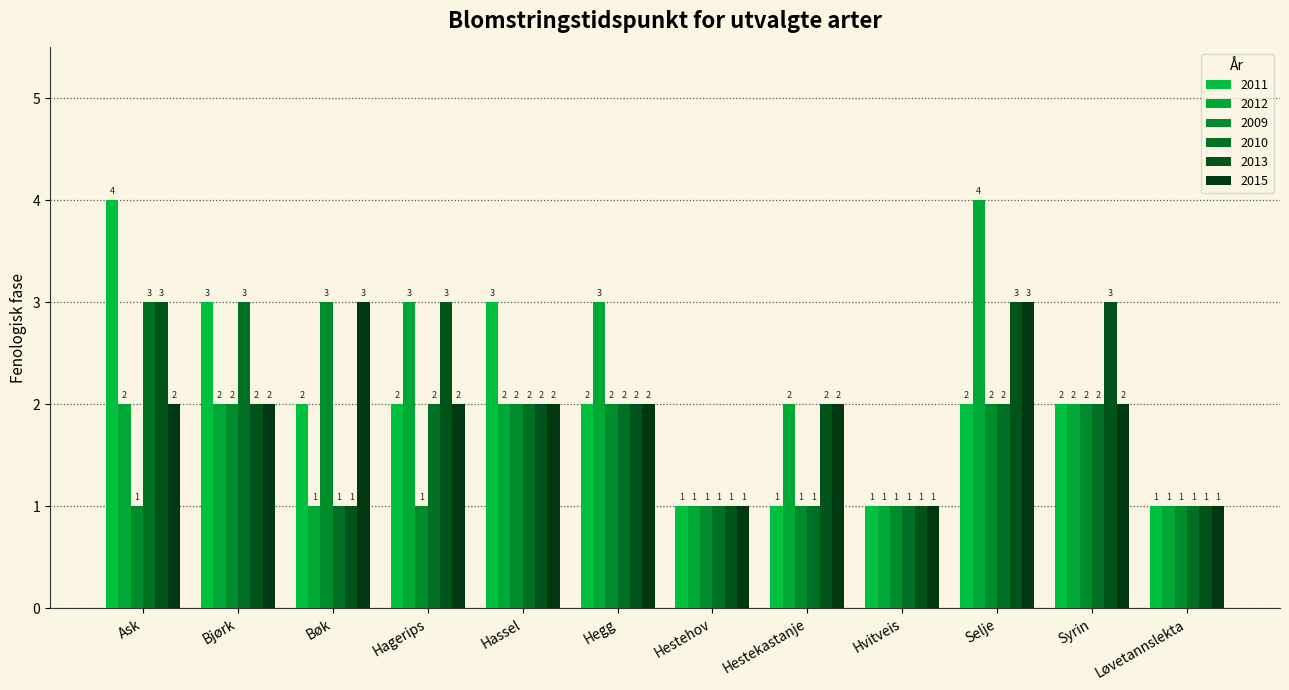

Count the number of categories in the chart.

12